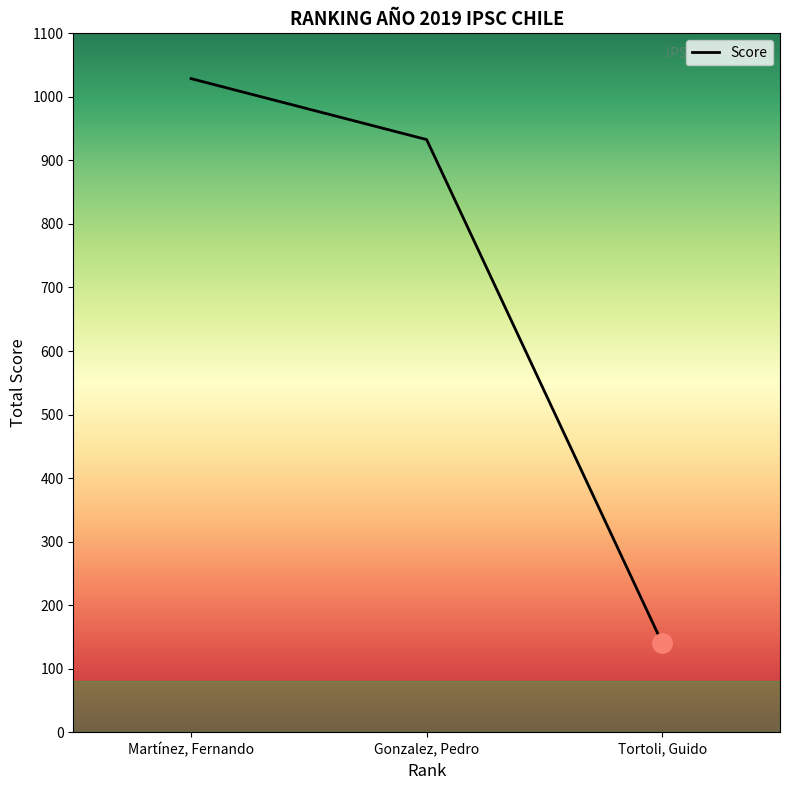

The value at Gonzalez, Pedro is 932.8. True or false?

True